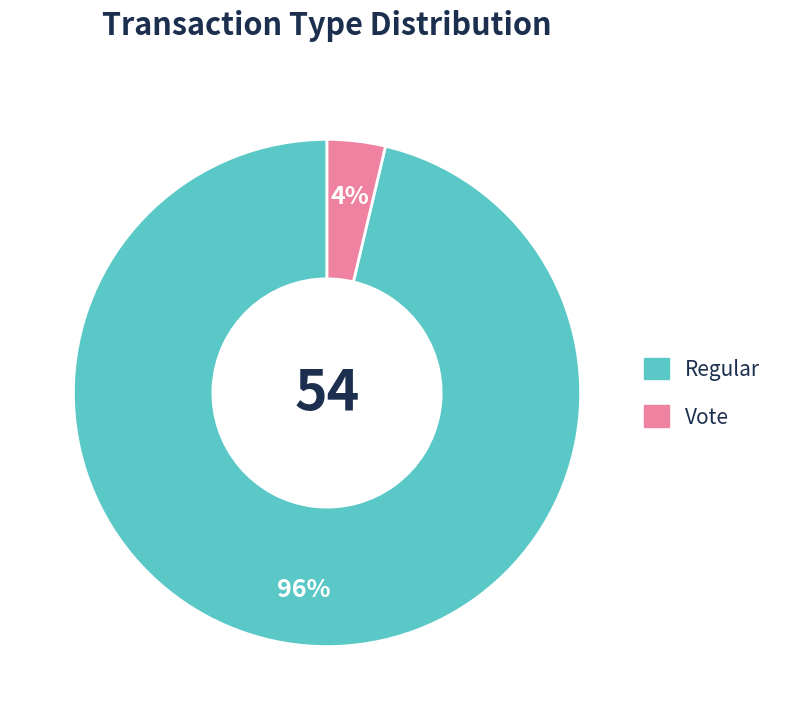

To the nearest percent, what percentage of the pie is Regular?

96%